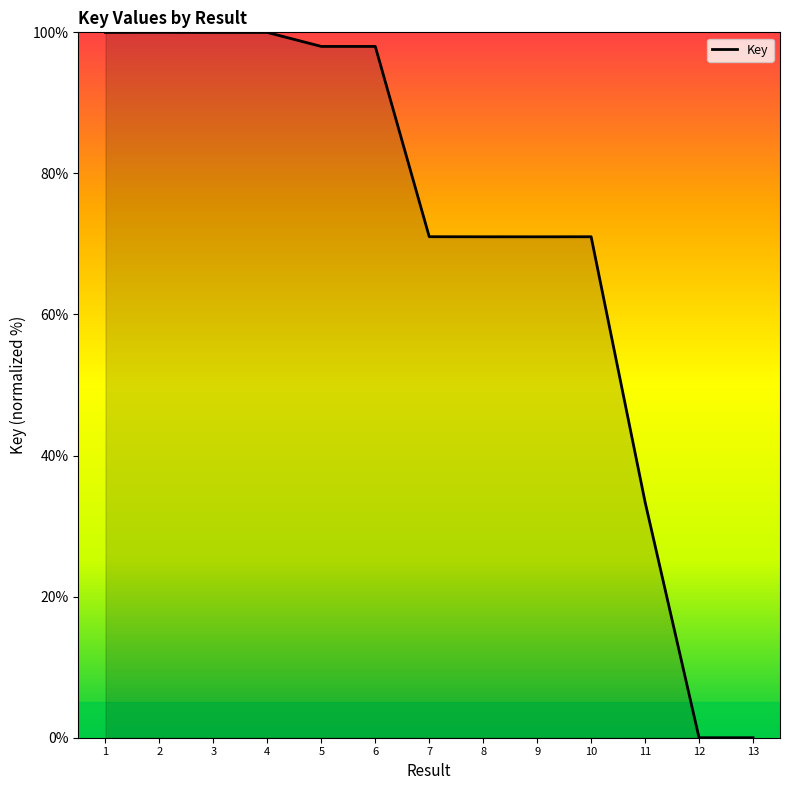

What is the change in value from 1 to 10?

-29.0